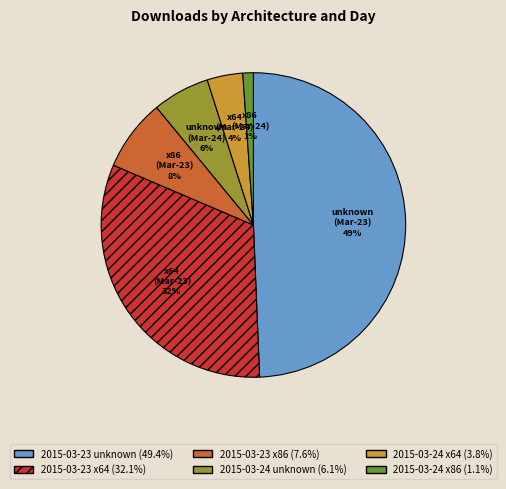

To the nearest percent, what is the average slice percentage?

17%